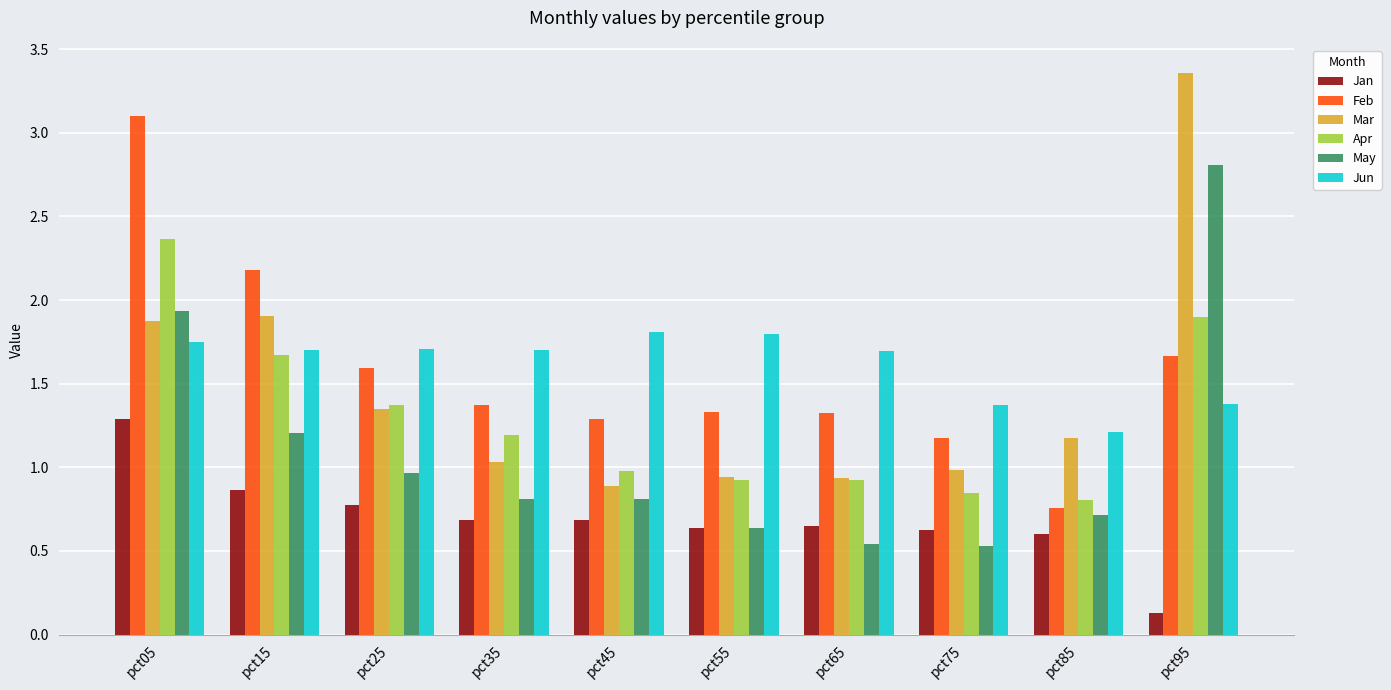

What is the value of the Mar bar at the 9th from the left?

1.2